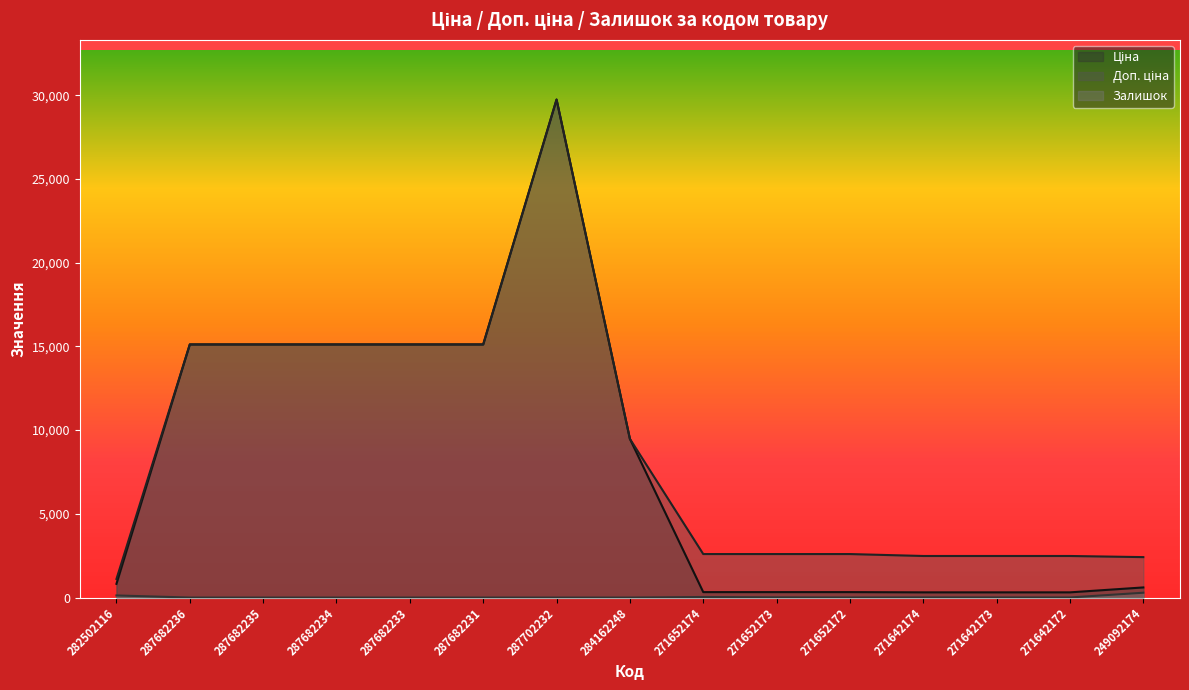

True or false: Залишок has a value of 33.0 at 271652174.

True